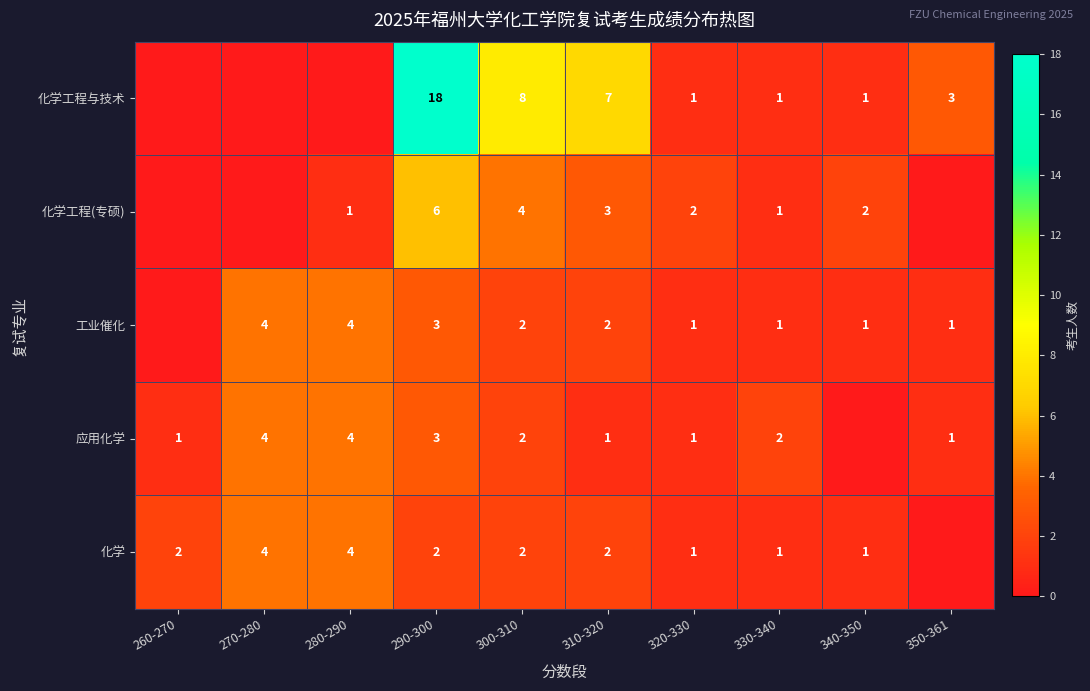

What is the spread (max minus min) of values at 290-300?

16